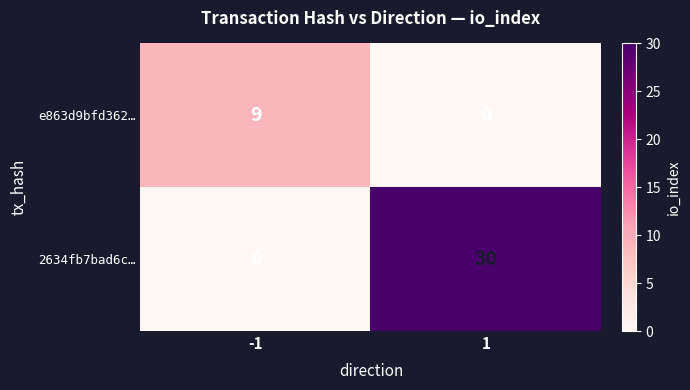

True or false: 2634fb7bad6c… has a value of 30 at 1.

True